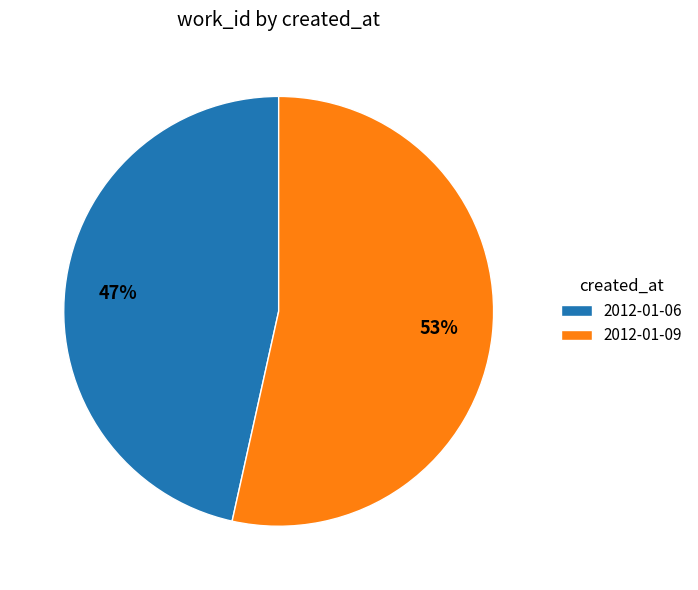

To the nearest percent, what is the combined percentage of 2012-01-06 and 2012-01-09?

100%